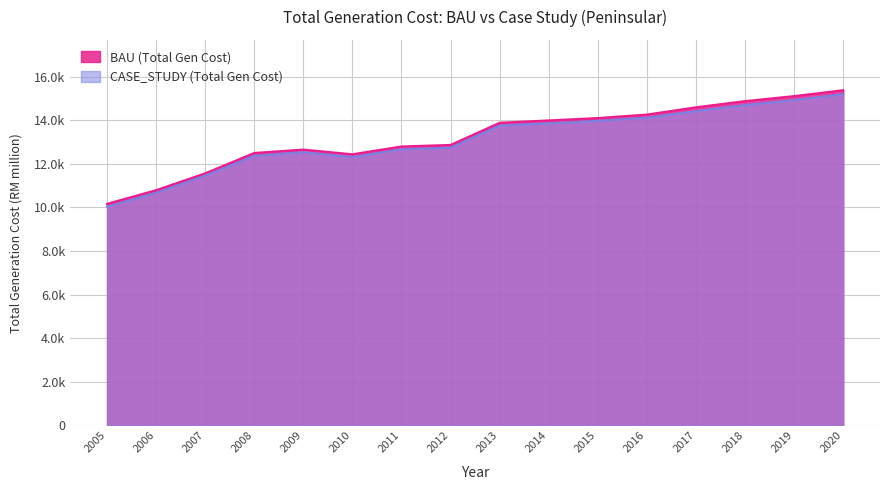

Reading right to left, transcribe all the data shown in this chart.

BAU (Total Gen Cost): 2020=15374.4	2019=15103.6	2018=14873.4	2017=14590.2	2016=14256.2	2015=14097.2	2014=13988.2	2013=13881.2	2012=12863.6	2011=12794.1	2010=12435.5	2009=12651.5	2008=12495.6	2007=11563.4	2006=10789.8	2005=10163.5
CASE_STUDY (Total Gen Cost): 2020=15191.5	2019=14923.0	2018=14695.1	2017=14414.1	2016=14113.5	2015=13965.7	2014=13858.1	2013=13752.3	2012=12736.0	2011=12667.7	2010=12309.7	2009=12528.5	2008=12365.2	2007=11455.4	2006=10667.5	2005=10035.2